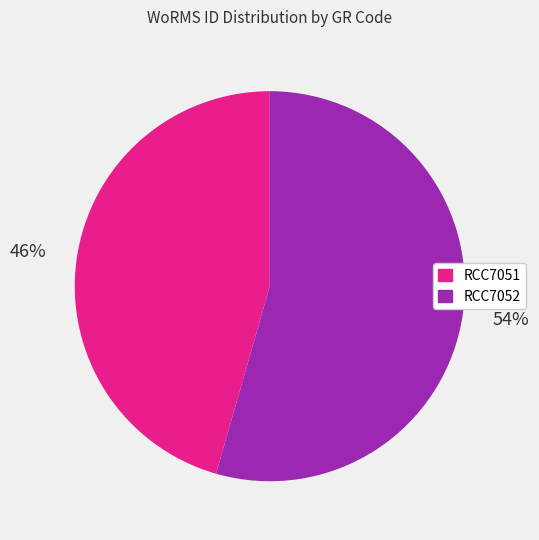

Which has a higher value, RCC7051 or RCC7052?

RCC7052